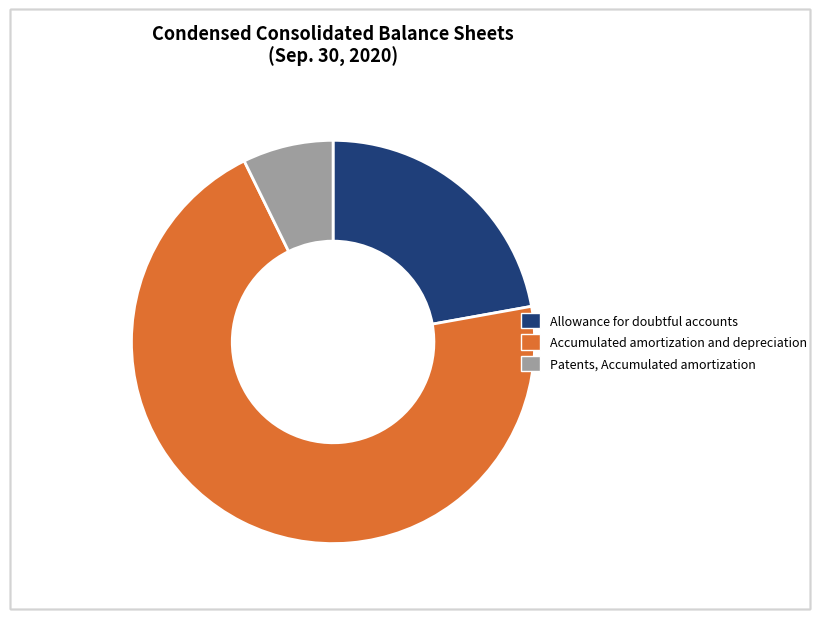

The Accumulated amortization and depreciation slice represents 71% of the pie. True or false?

True